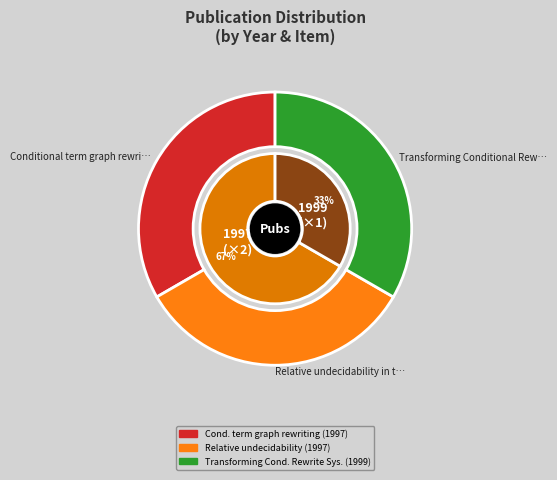

Is the sum of Transforming Conditional Rewrite Systems and Relative undecidability in term rewriting greater than half?

Yes